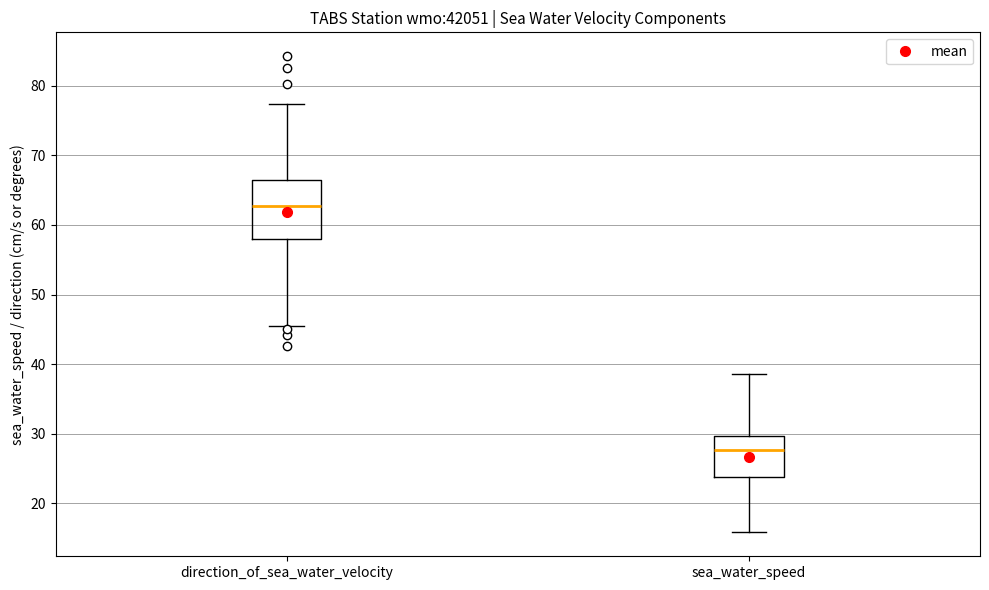

Where is the upper edge of the box for sea_water_speed on the y-axis? The values are not printed on the chart, so give them approximately, as read against the axis.

30